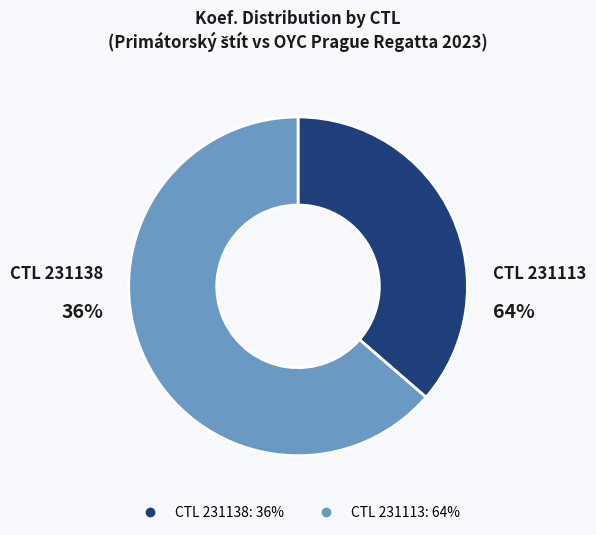

Is there a majority slice in this chart?

Yes